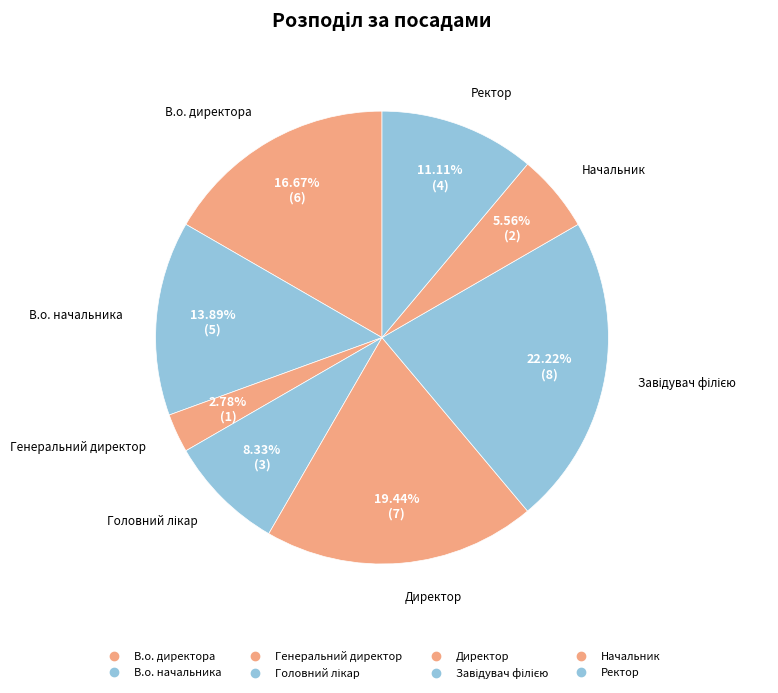

To the nearest percent, what percentage of the pie is Генеральний директор?

3%